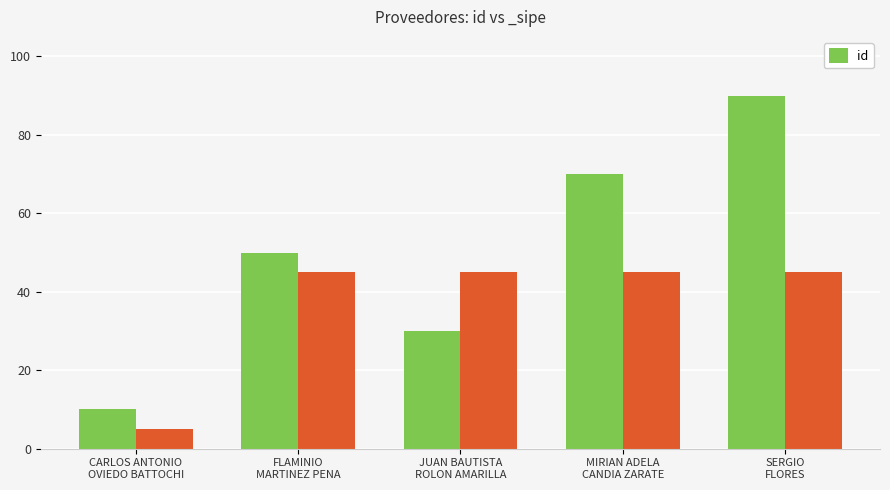

List the labels in order of value, largest first.

SERGIO
FLORES, MIRIAN ADELA
CANDIA ZARATE, FLAMINIO
MARTINEZ PENA, JUAN BAUTISTA
ROLON AMARILLA, CARLOS ANTONIO
OVIEDO BATTOCHI